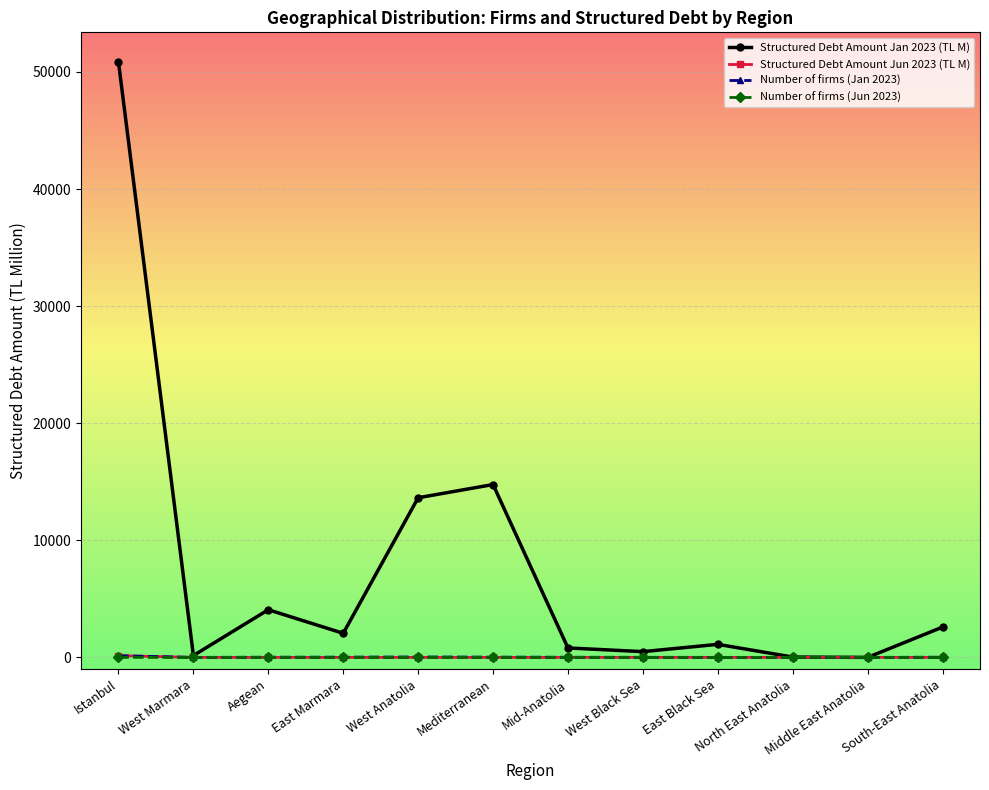

The Number of firms (Jun 2023) series shows 0.0 at West Anatolia. True or false?

True